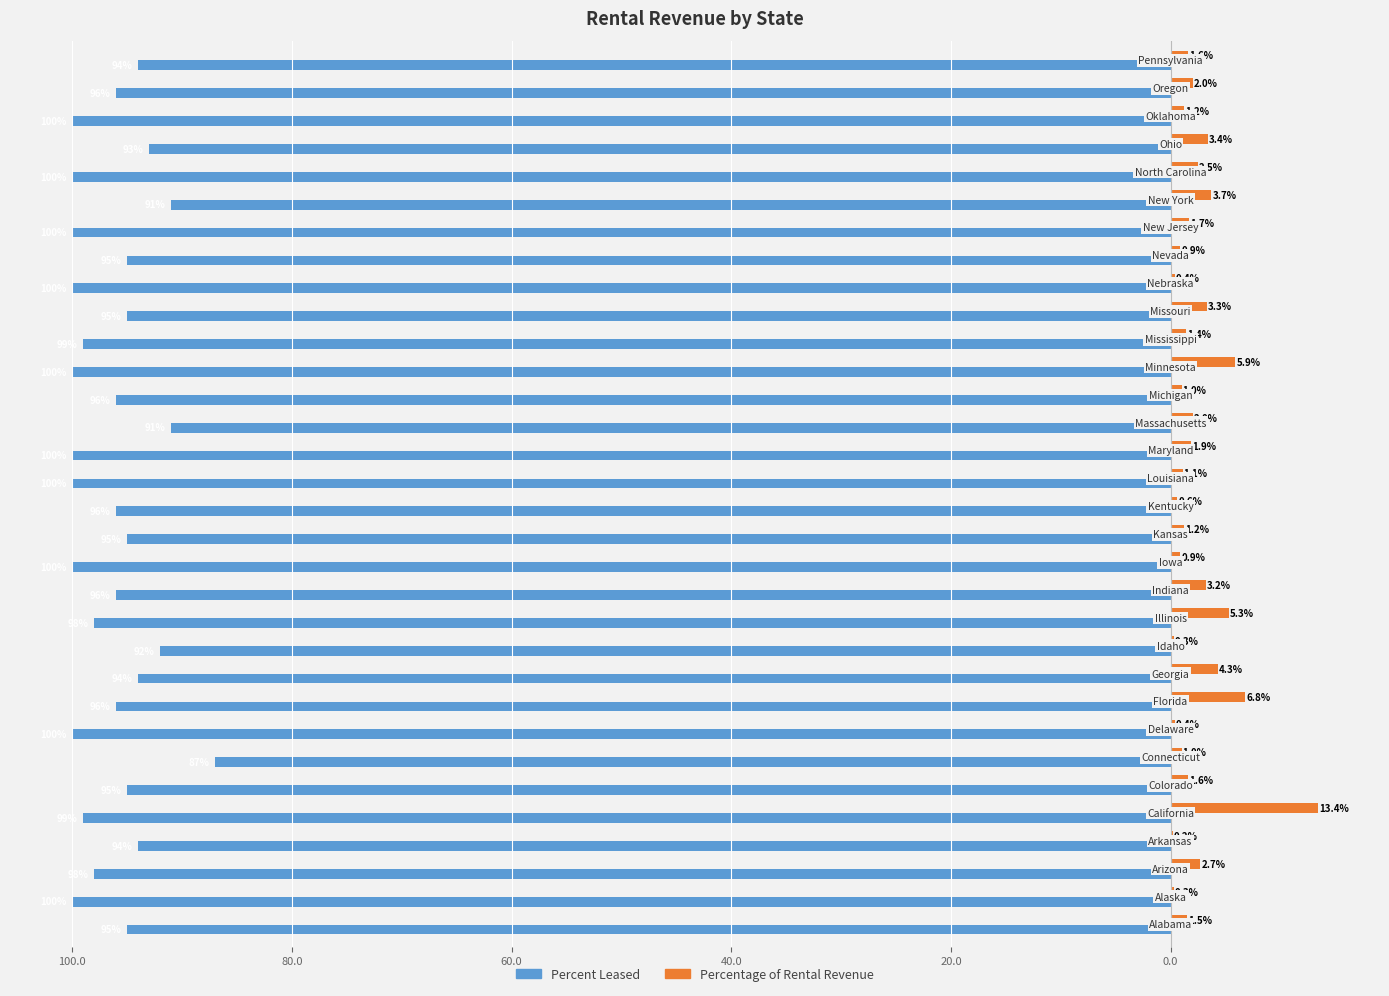

Reading left to right, extract all data points from this chart.

Percent Leased: -95.0	-100.0	-98.0	-94.0	-99.0	-95.0	-87.0	-100.0	-96.0	-94.0	-92.0	-98.0	-96.0	-100.0	-95.0	-96.0	-100.0	-100.0	-91.0	-96.0	-100.0	-99.0	-95.0	-100.0	-95.0	-100.0	-91.0	-100.0	-93.0	-100.0	-96.0	-94.0
Percentage of Rental Revenue: 1.5	0.3	2.7	0.2	13.4	1.6	1.0	0.4	6.8	4.3	0.3	5.3	3.2	0.9	1.2	0.6	1.1	1.9	2.0	1.0	5.9	1.4	3.3	0.4	0.9	1.7	3.7	2.5	3.4	1.2	2.0	1.6